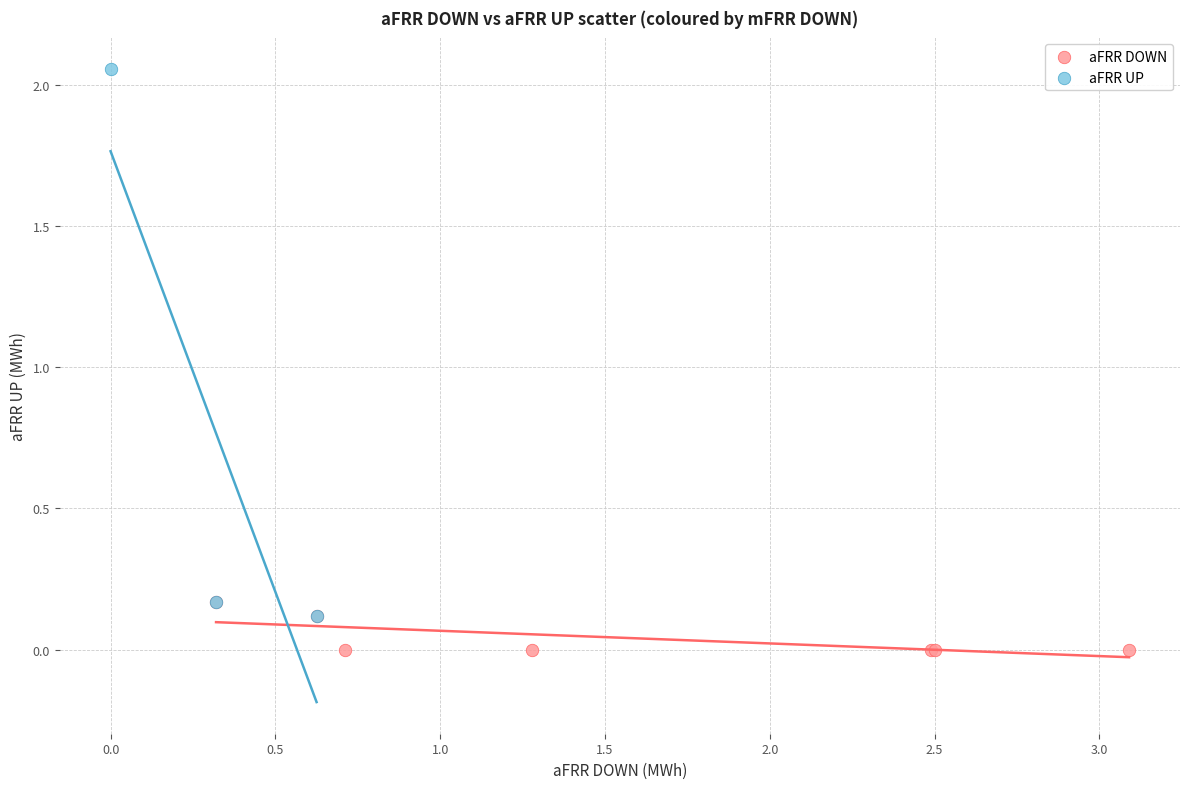

Which series has the widest spread of Y values?

aFRR UP